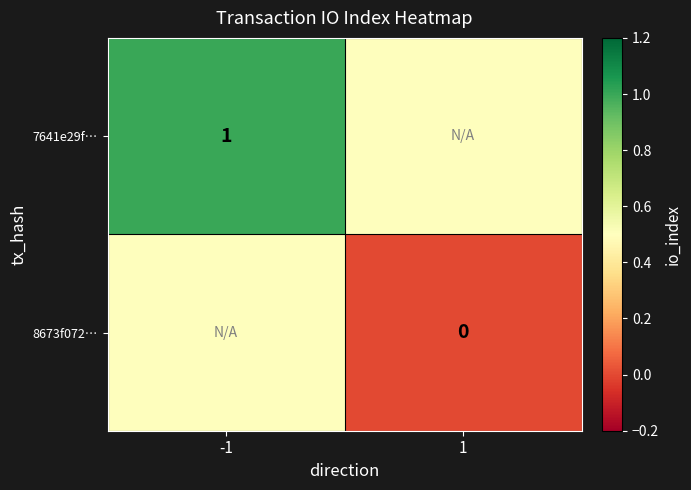

The value of 7641e29f… at -1 is 1.0. True or false?

True